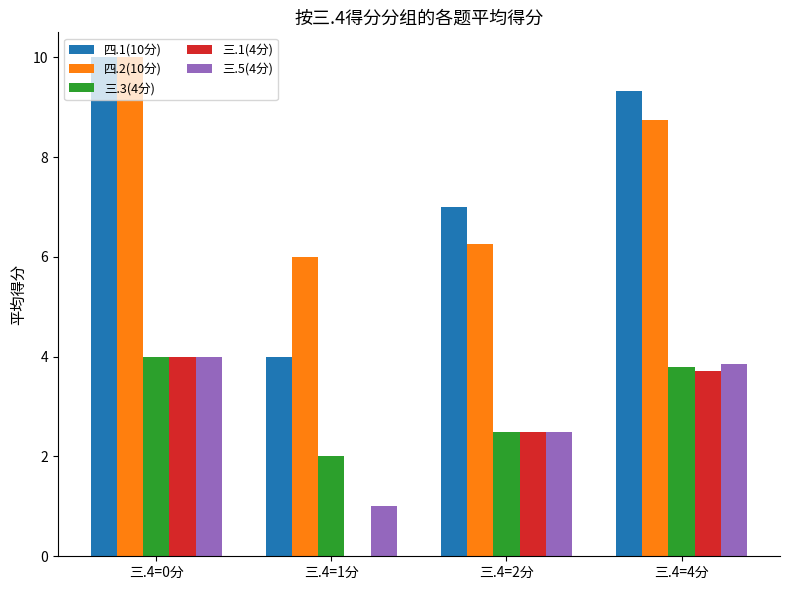

How many distinct data groups are displayed?

5